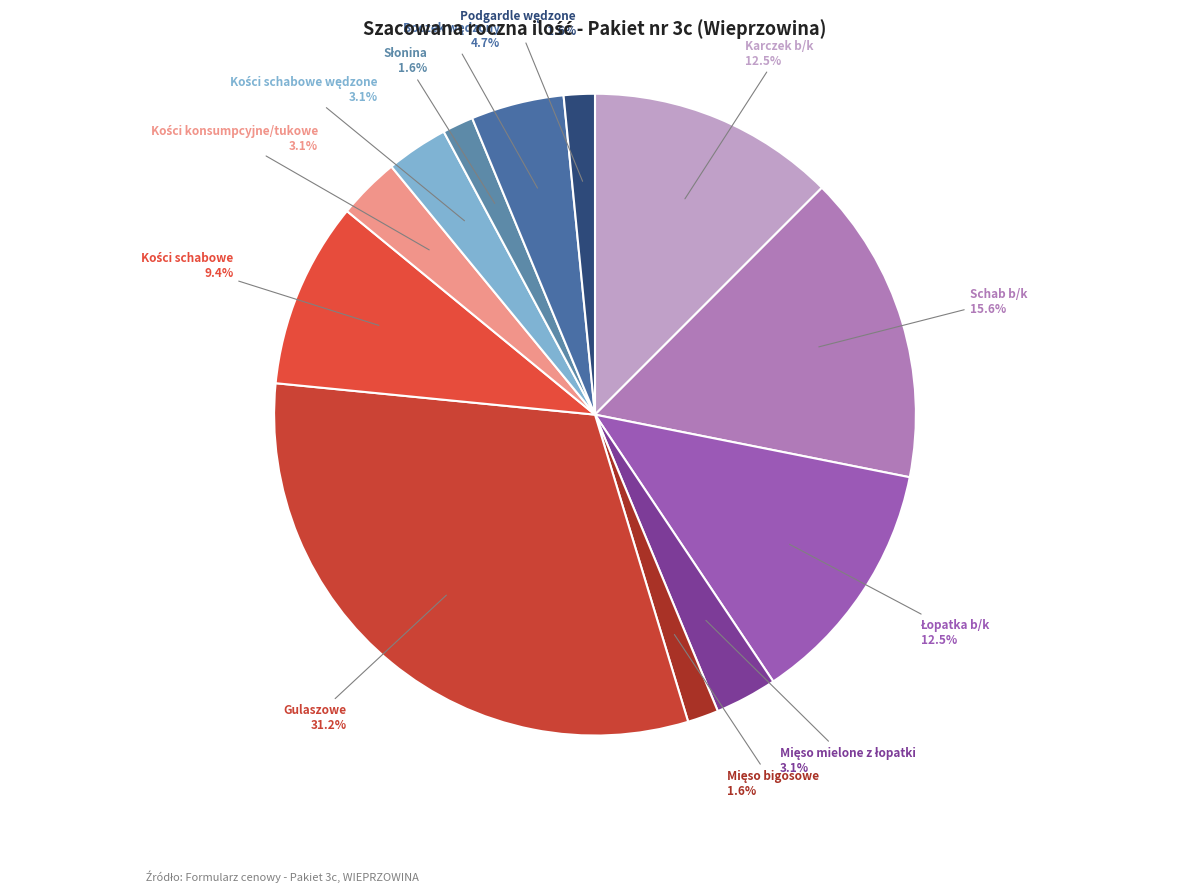

To the nearest percent, what is the difference between the largest and smallest slice percentages?

30%